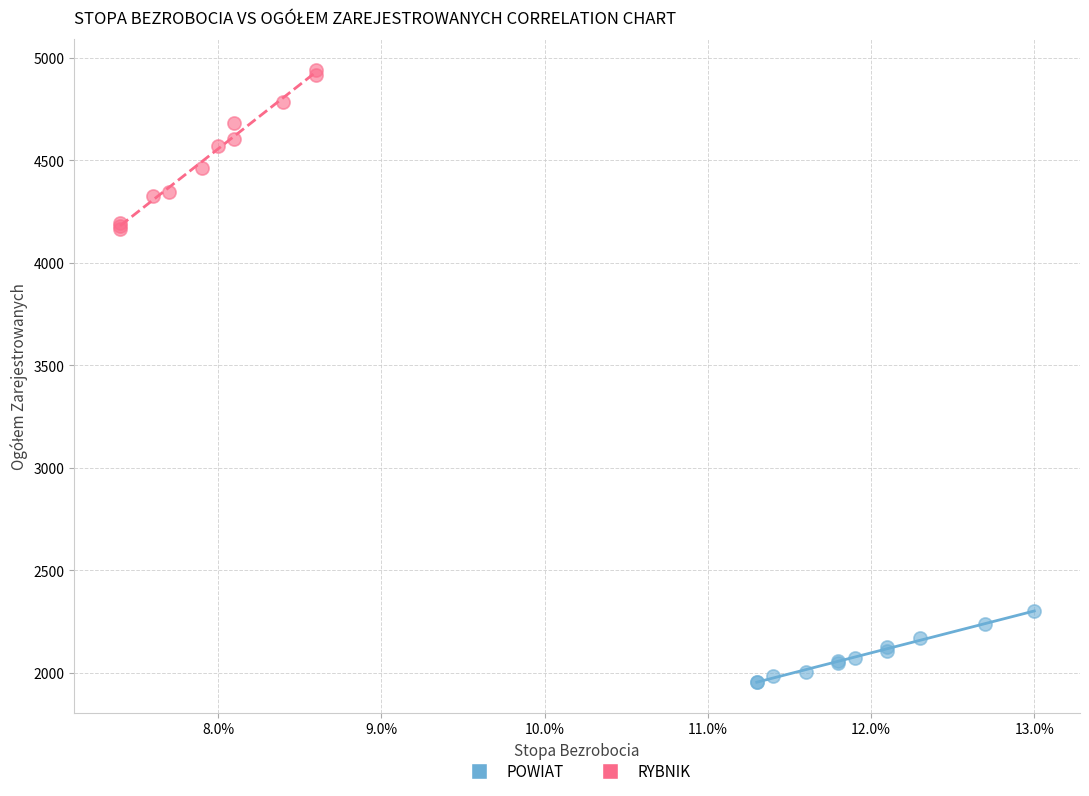

Which series has the largest Y range (max minus min)?

RYBNIK